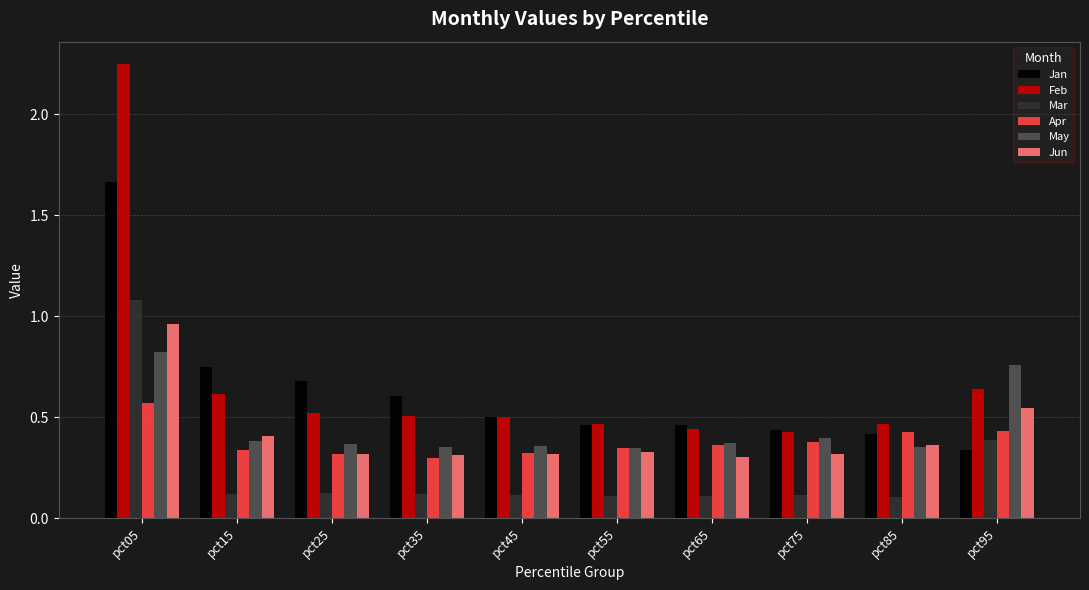

What are all the series names shown in the legend?

Jan, Feb, Mar, Apr, May, Jun